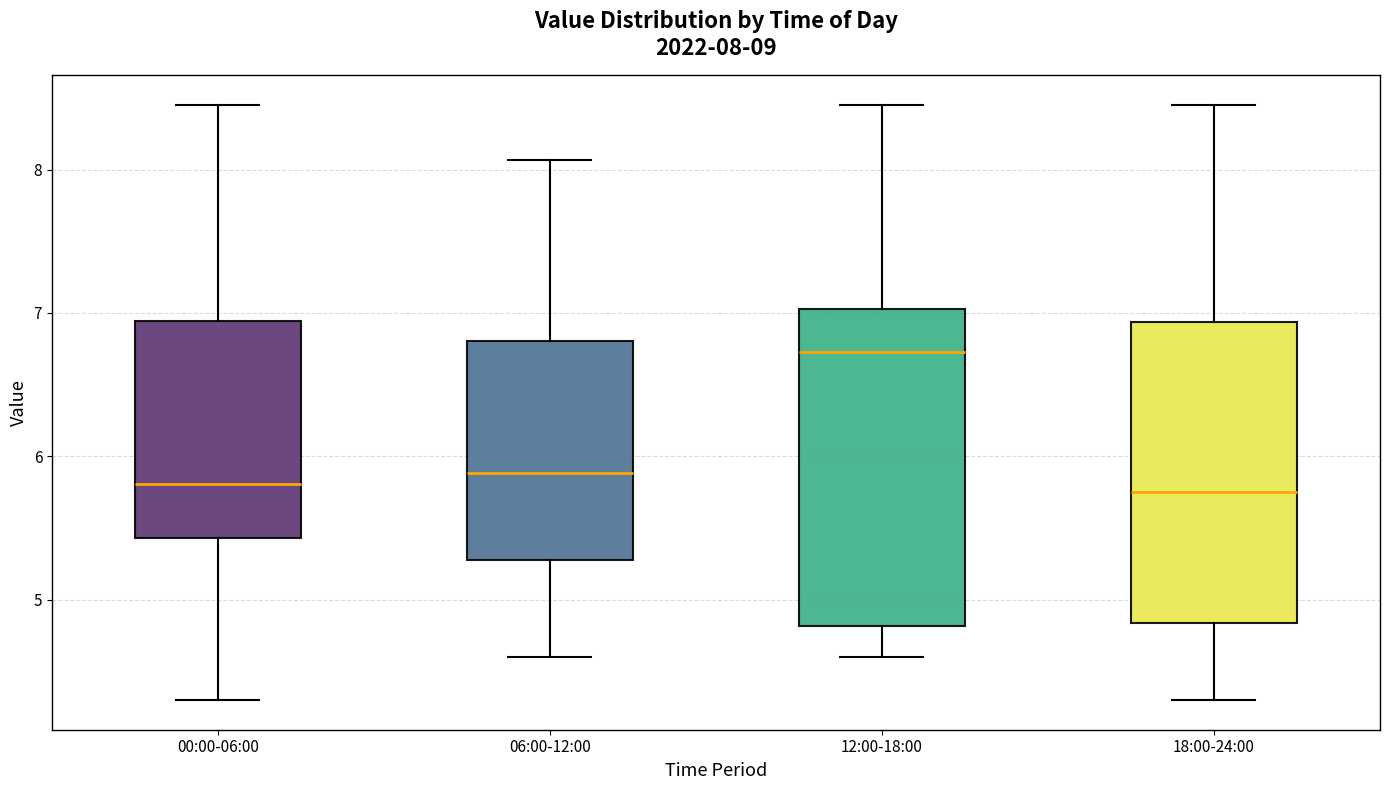

Which box is the tallest, from its lower edge to its upper edge?

12:00-18:00